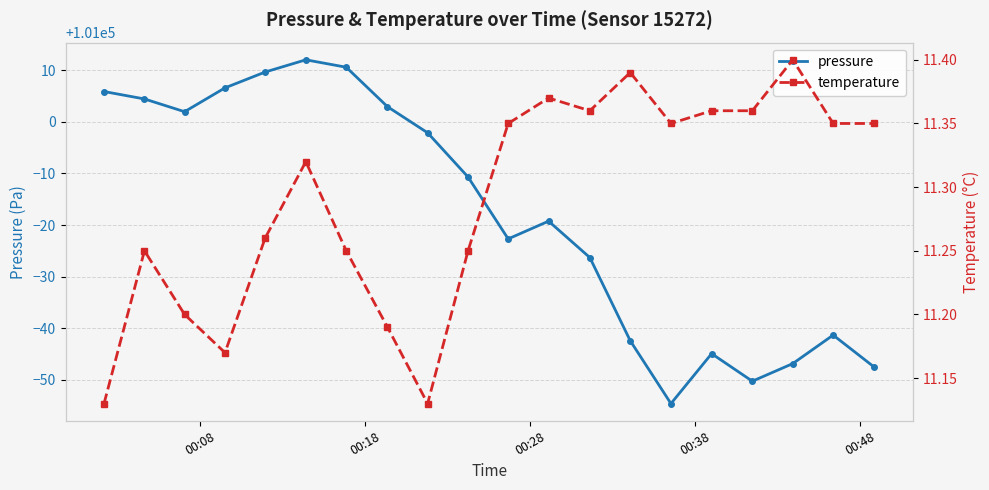

What is the value of the pressure point at the 12th from the left?

100980.8